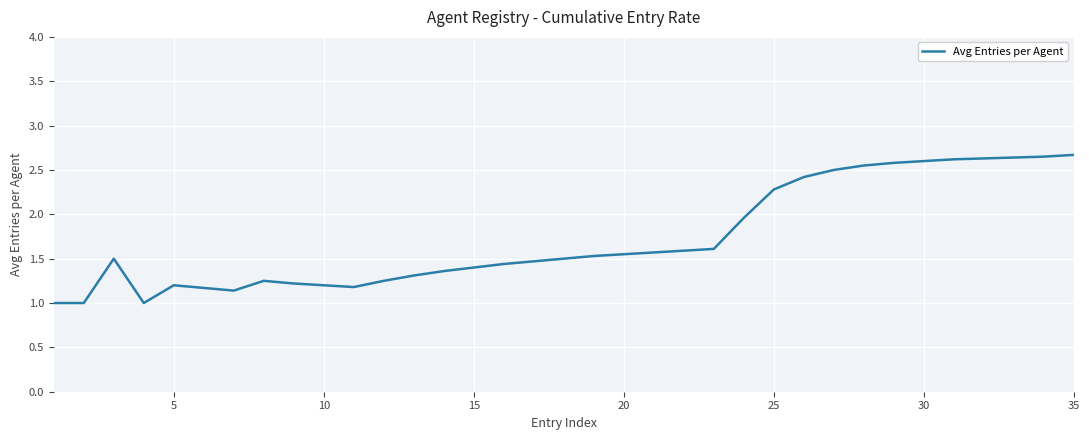

What is the difference between the maximum and minimum values?

1.7